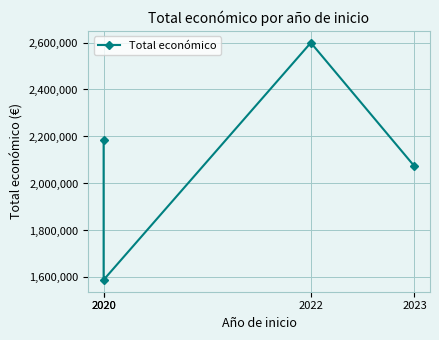

How many interior local valleys (lower than both neighbors) does the data have?

1